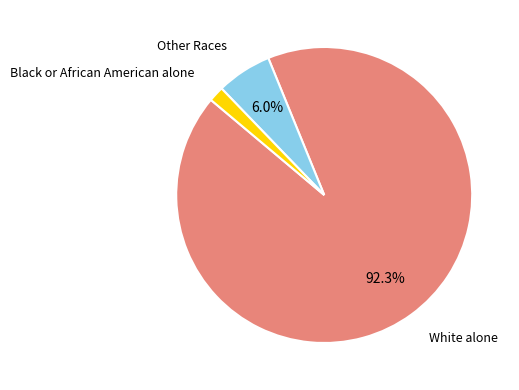

Is there a majority slice in this chart?

Yes